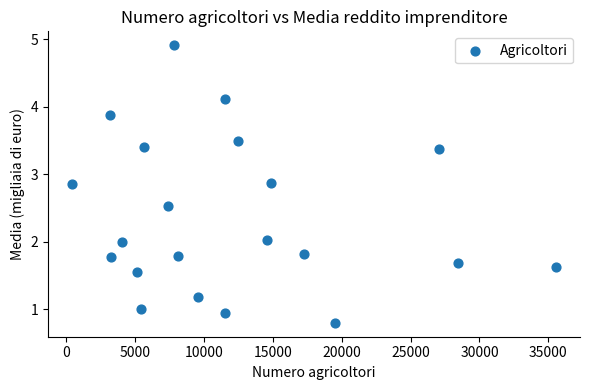

What is the range of Y values (max minus min)?

4.1